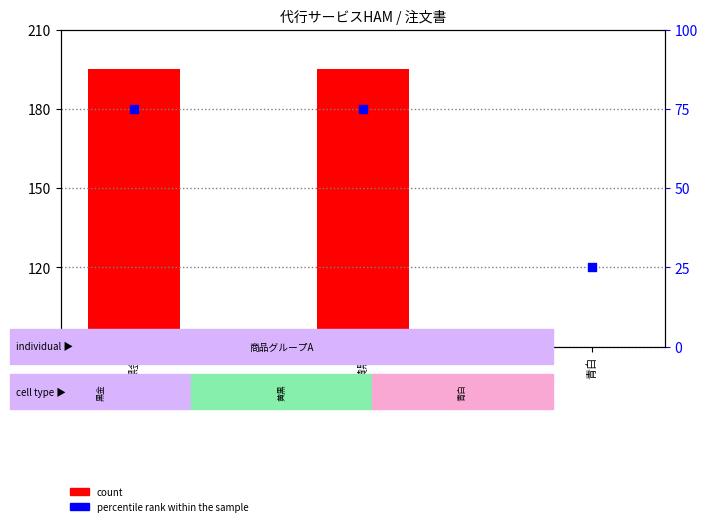

Which series contains the lowest Y value?

percentile rank within the sample